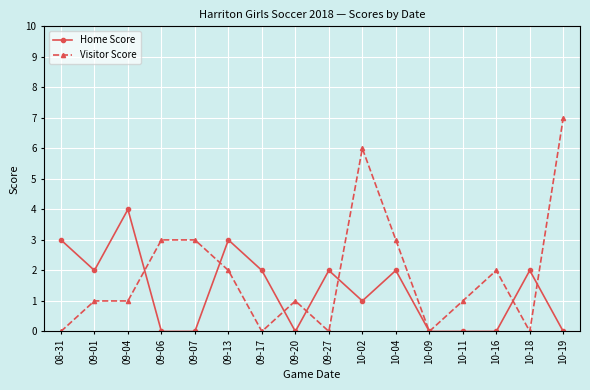

Reading left to right, extract all data points from this chart.

Home Score: 3	2	4	0	0	3	2	0	2	1	2	0	0	0	2	0
Visitor Score: 0	1	1	3	3	2	0	1	0	6	3	0	1	2	0	7